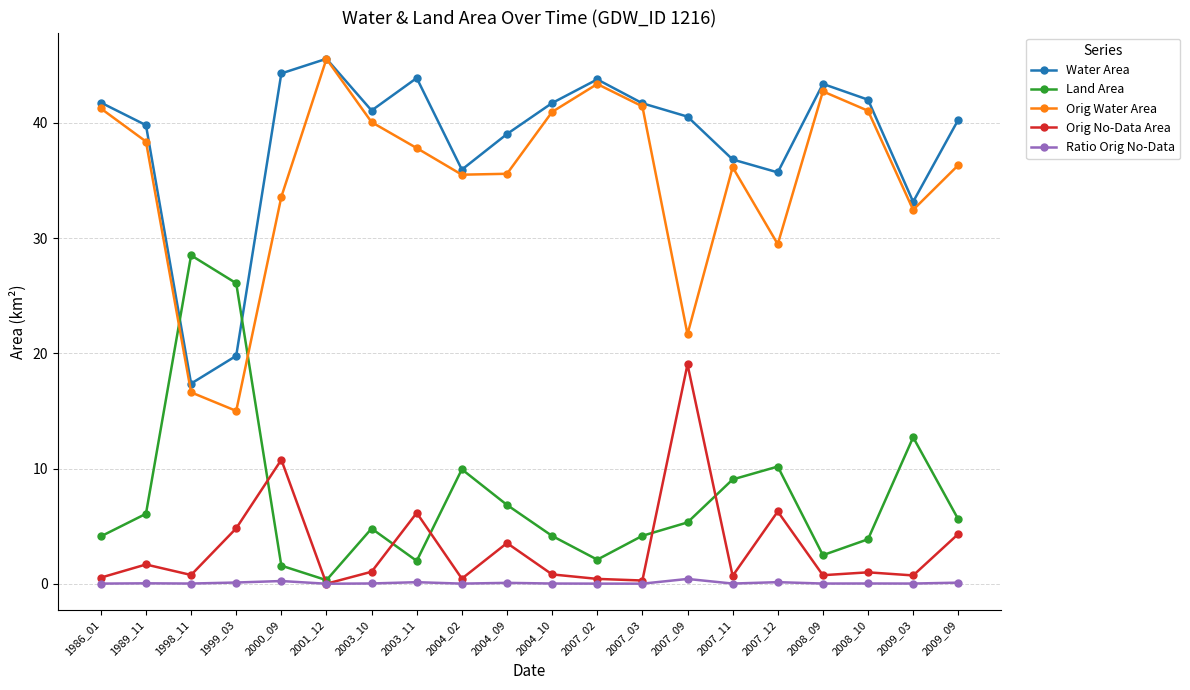

At how many categories does at least one series exceed 3?

20